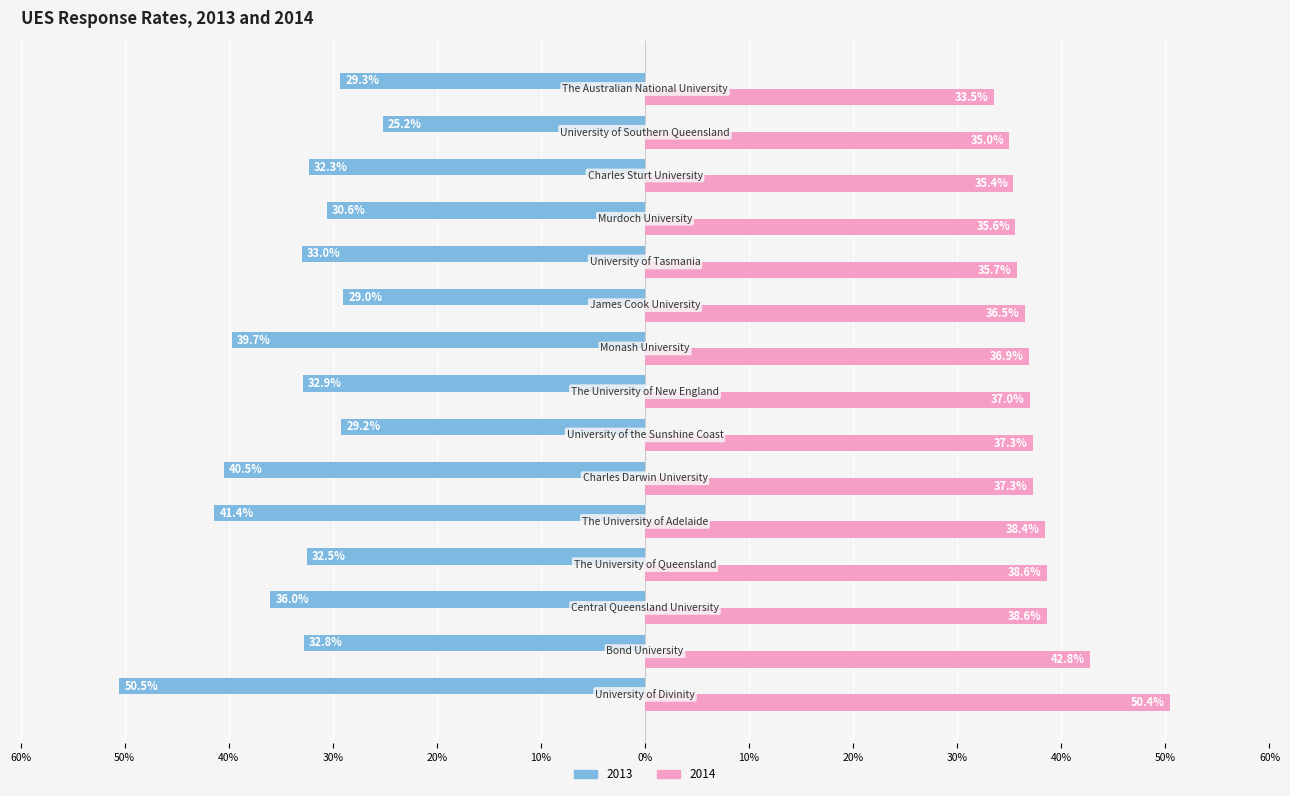

What are all the series names shown in the legend?

2013, 2014